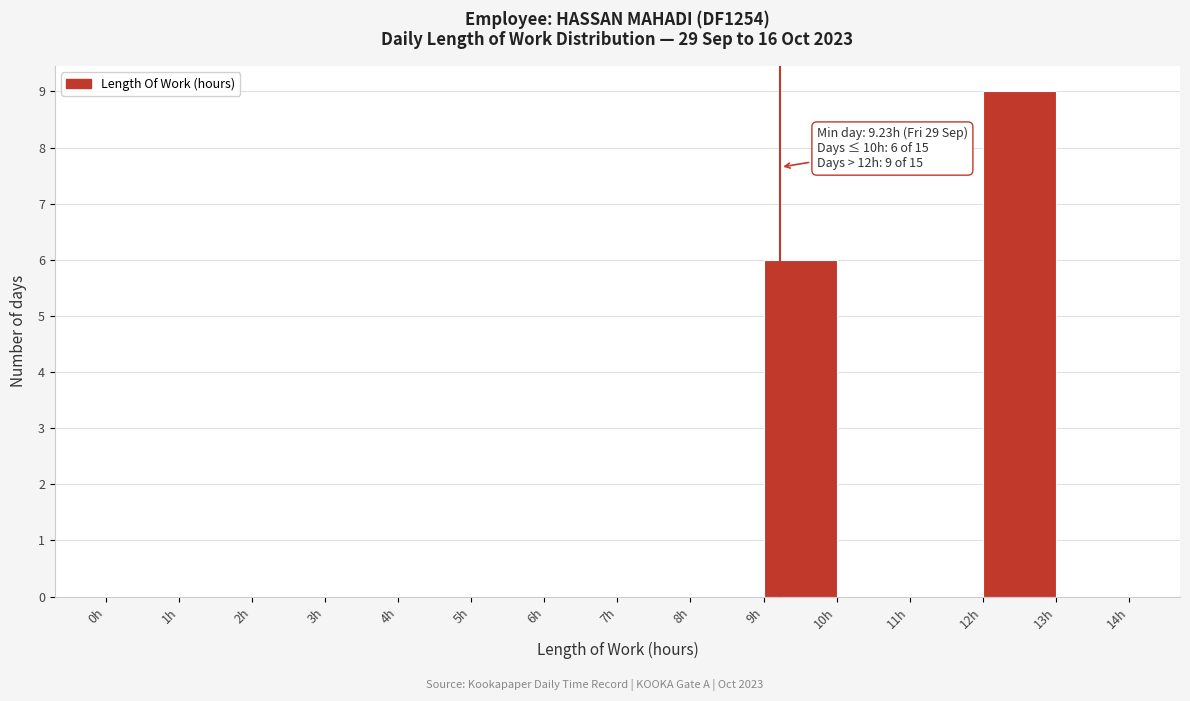

Over which range of the x-axis is the bar tallest?

12 to 13